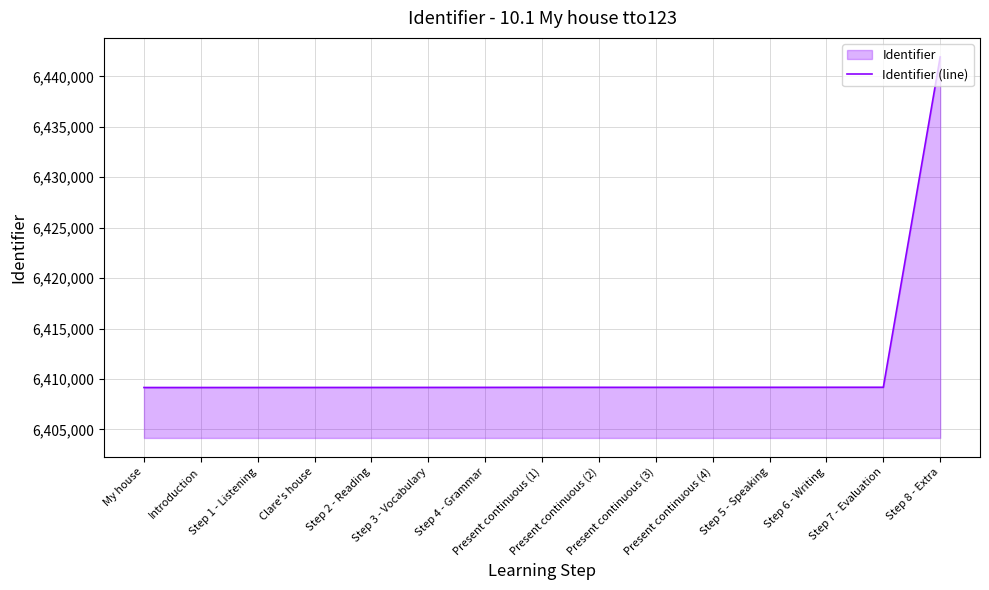

What is the average value?

6411351